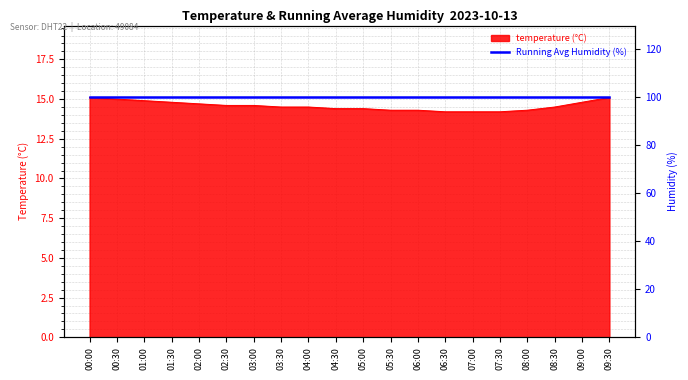

The value of temperature (°C) at 09:30 is 15.1. True or false?

True